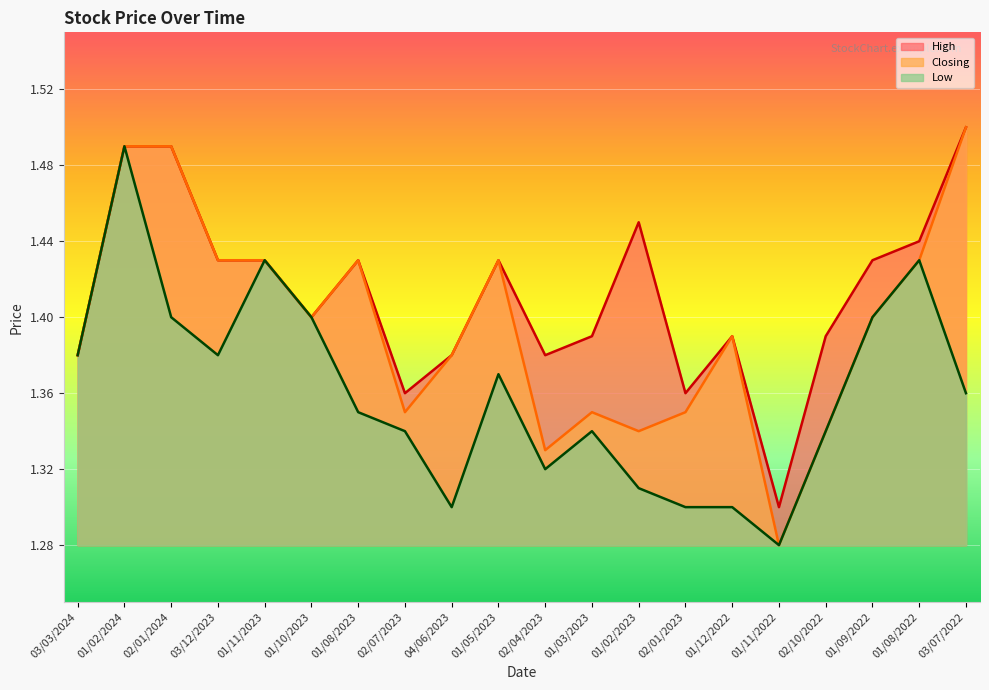

True or false: High and Closing intersect in this chart.

False